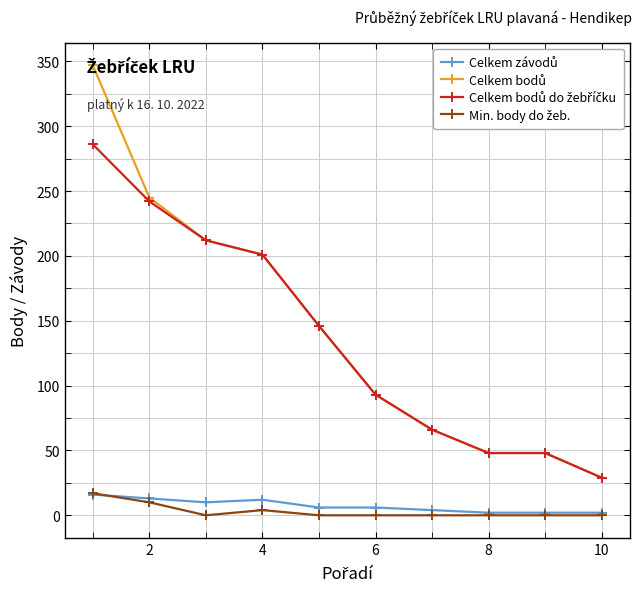

What is the greatest value displayed?

347